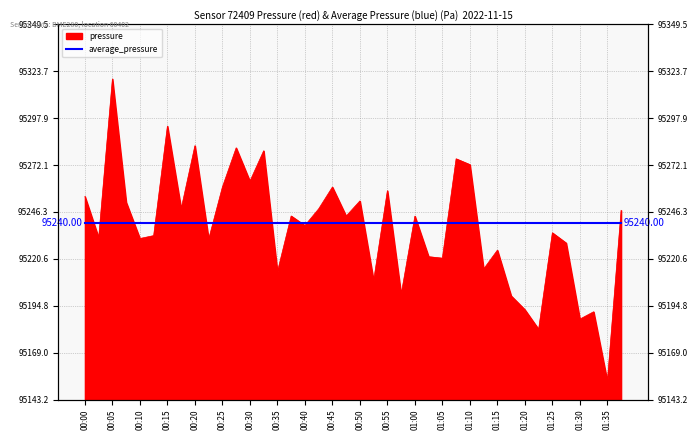

What is the difference between the maximum and second lowest values?

137.6